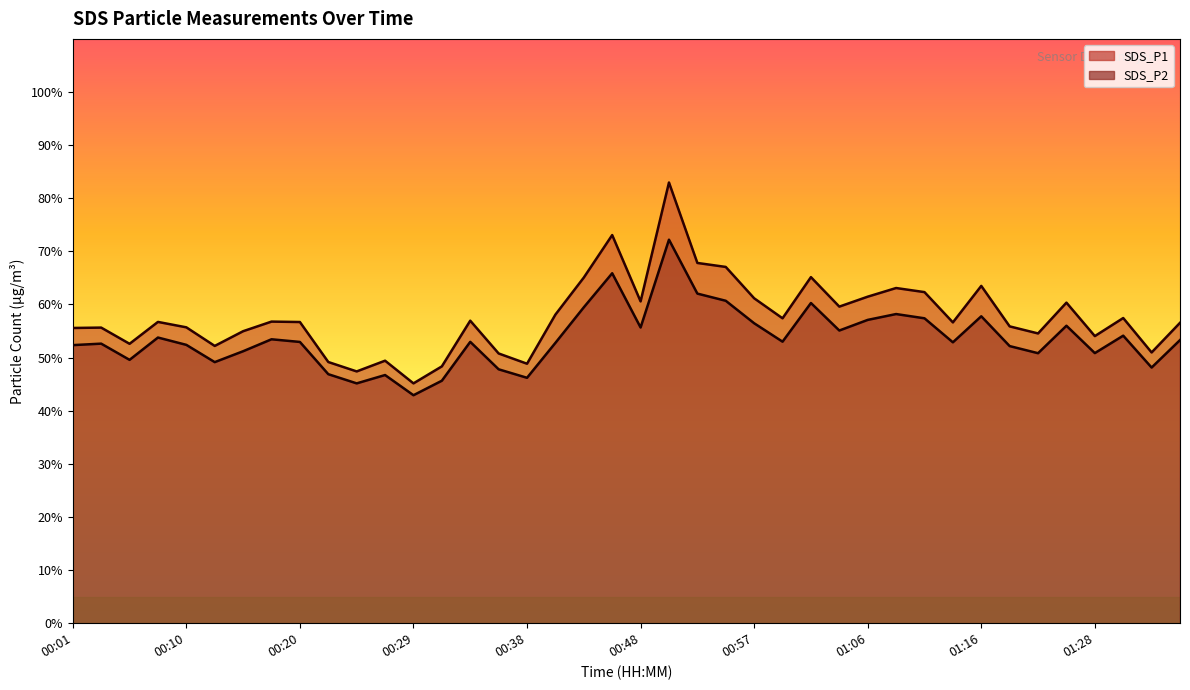

Does the chart display data point markers on the line(s)?

No